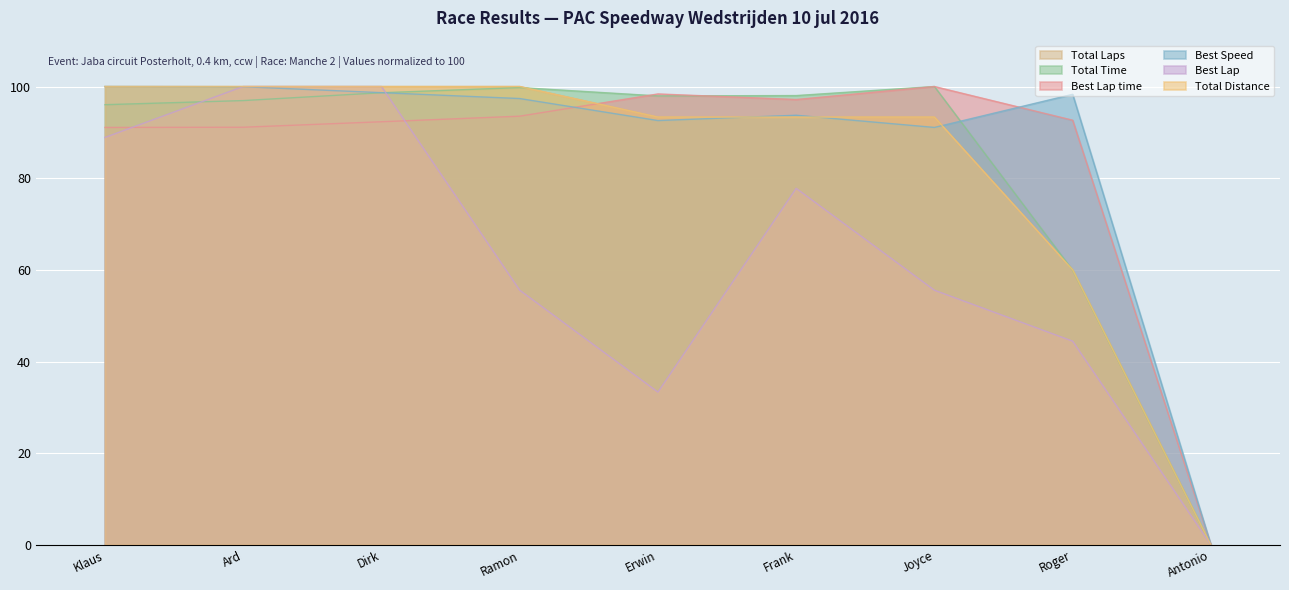

What is the spread (max minus min) of values at Erwin?

65.0